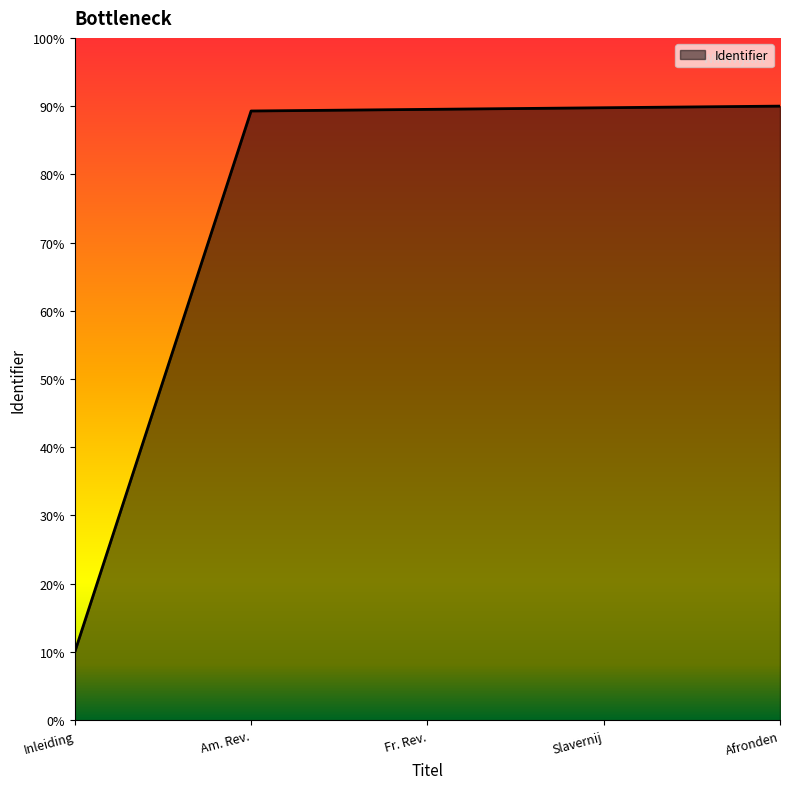

Count the values in the range 0 to 1.

5